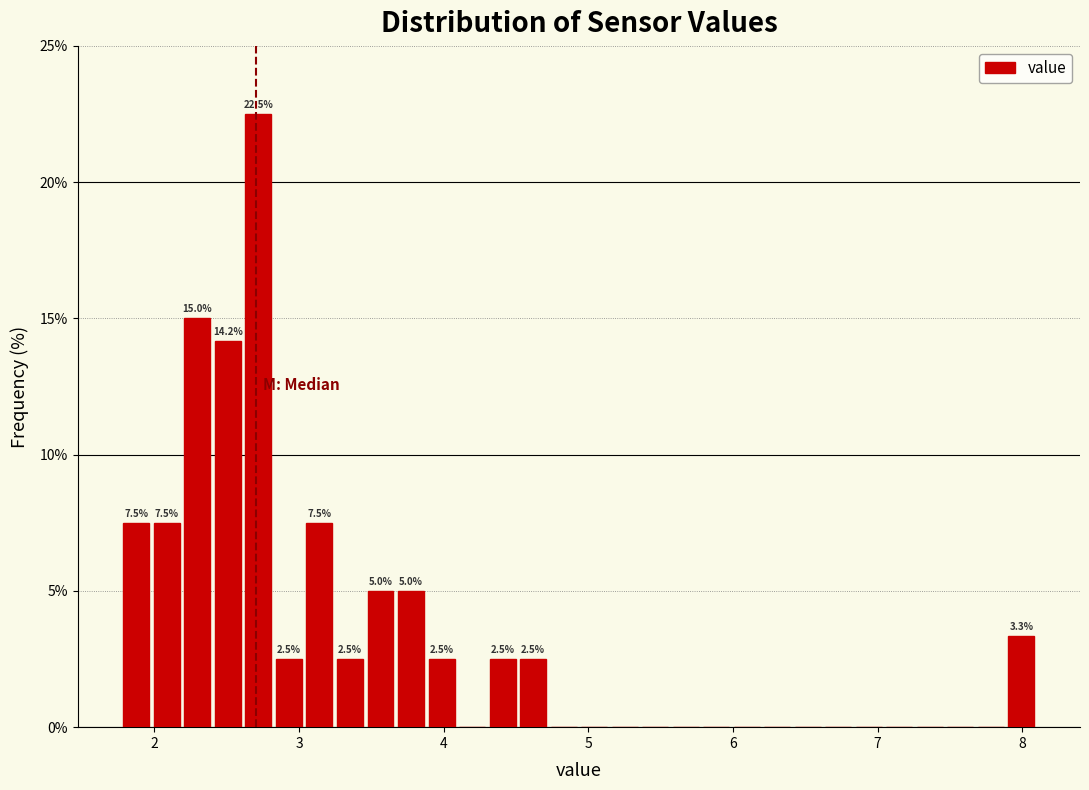

Read against the x-axis, roughly where is the centre of the tallest bar?

2.7